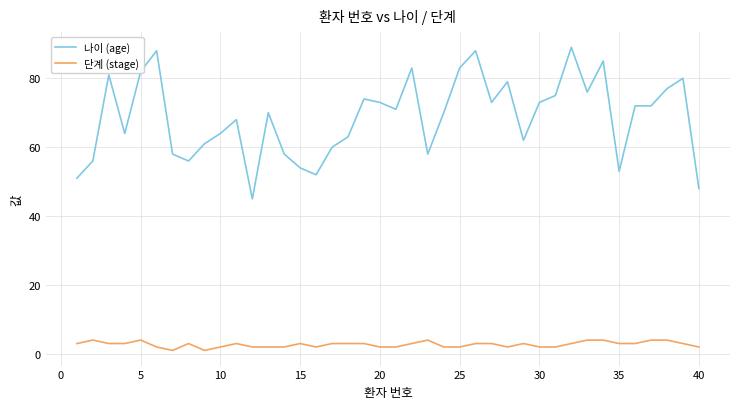

True or false: 단계 (stage) and 나이 (age) intersect in this chart.

False